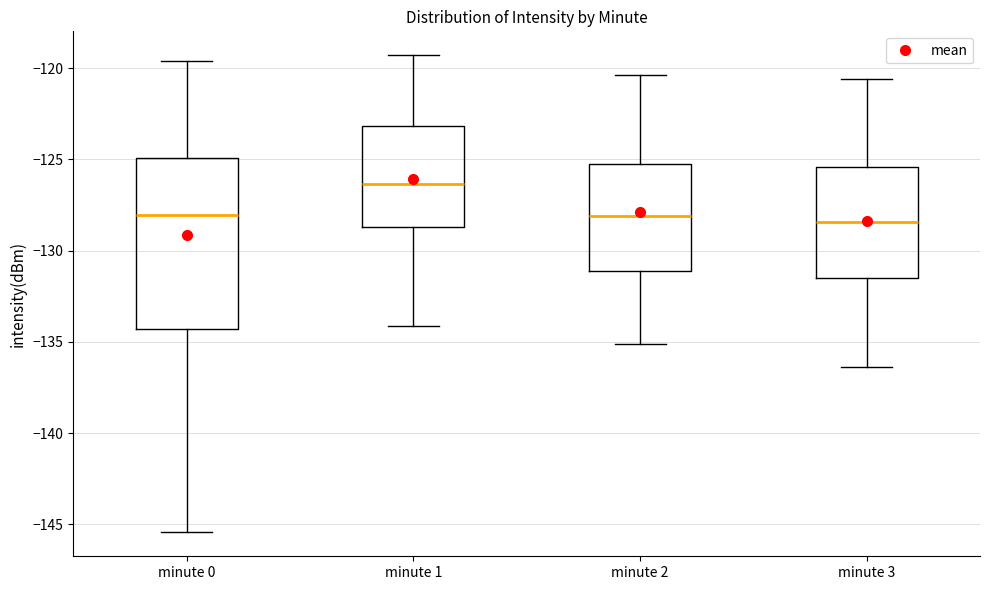

Which box's median line is the highest?

minute 1